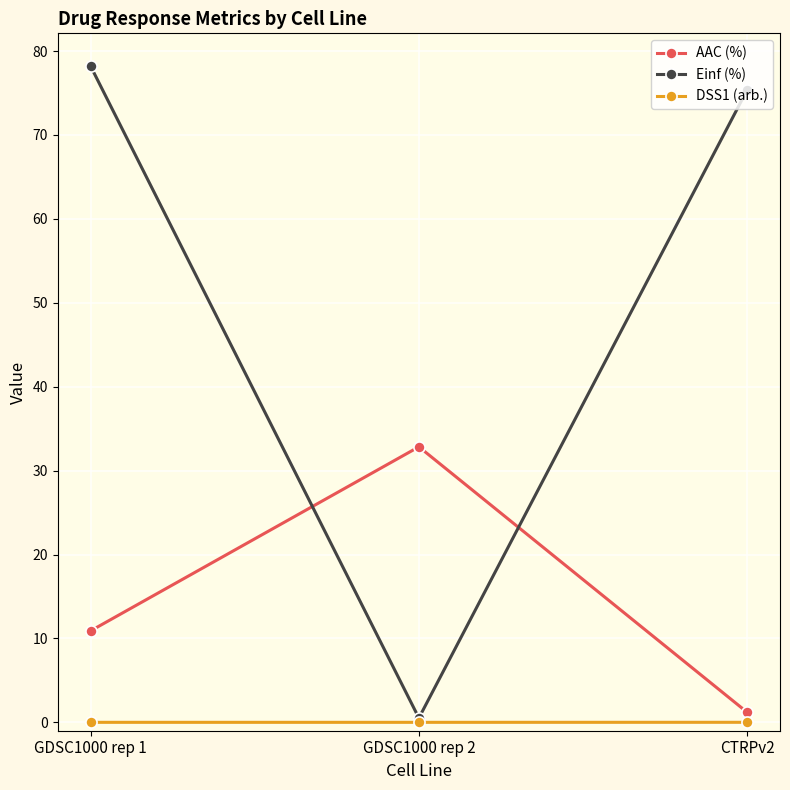

What are all the series names shown in the legend?

AAC (%), Einf (%), DSS1 (arb.)